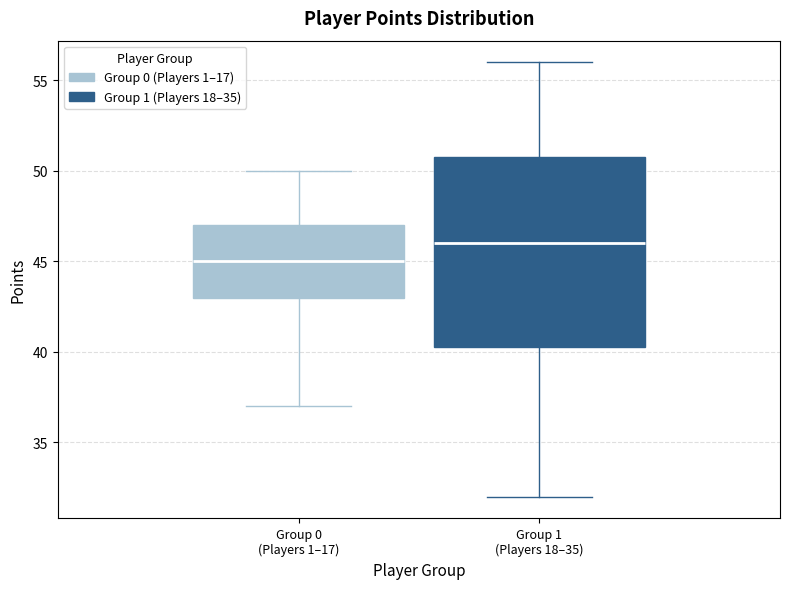

Which box's median line is the lowest?

Group 0 (Players 1–17)